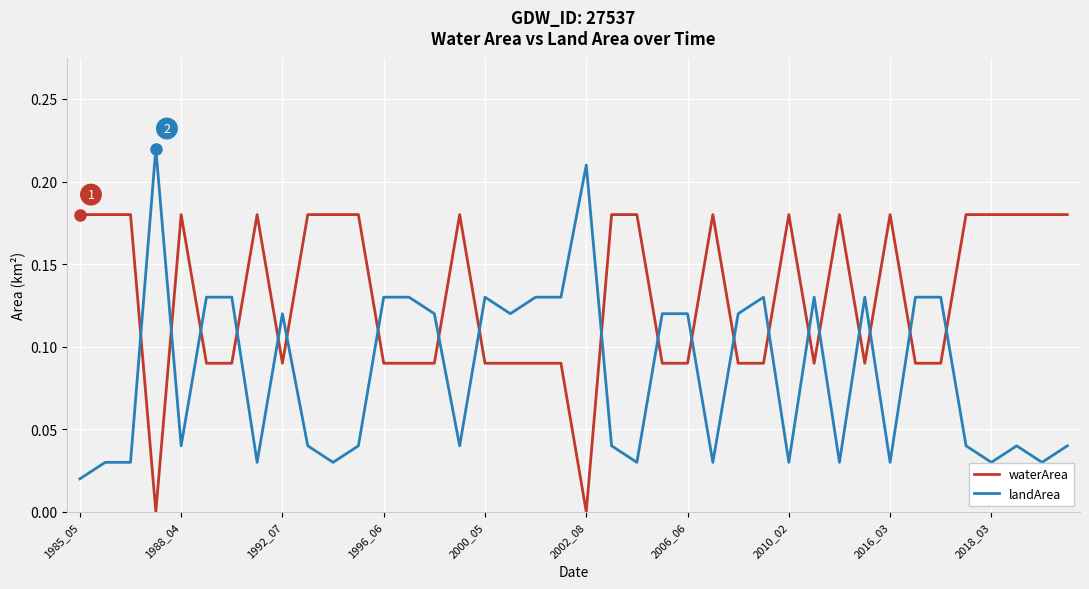

Which series has the largest total across all categories?

waterArea